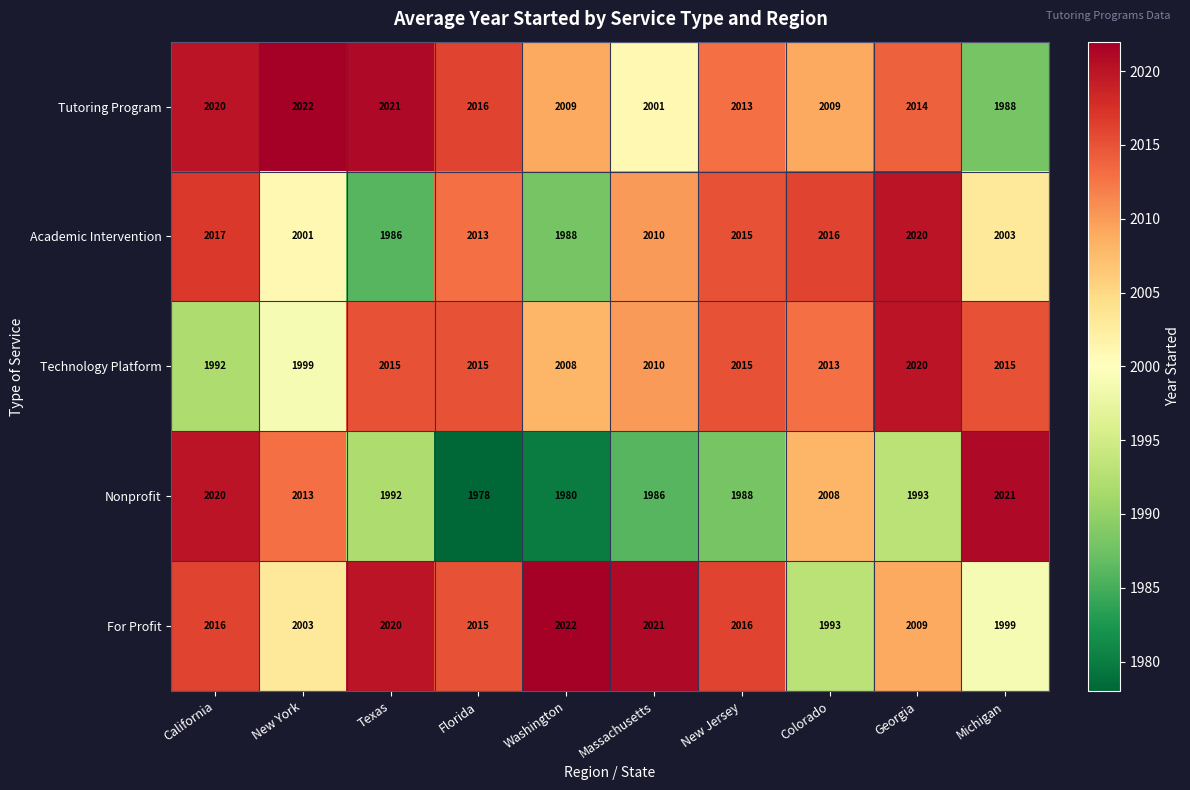

At which label does Tutoring Program reach its peak?

New York